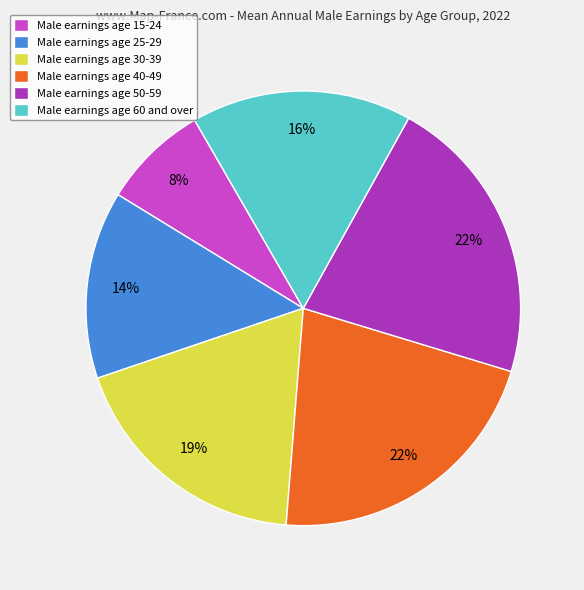

To the nearest percent, what is the average slice percentage?

17%